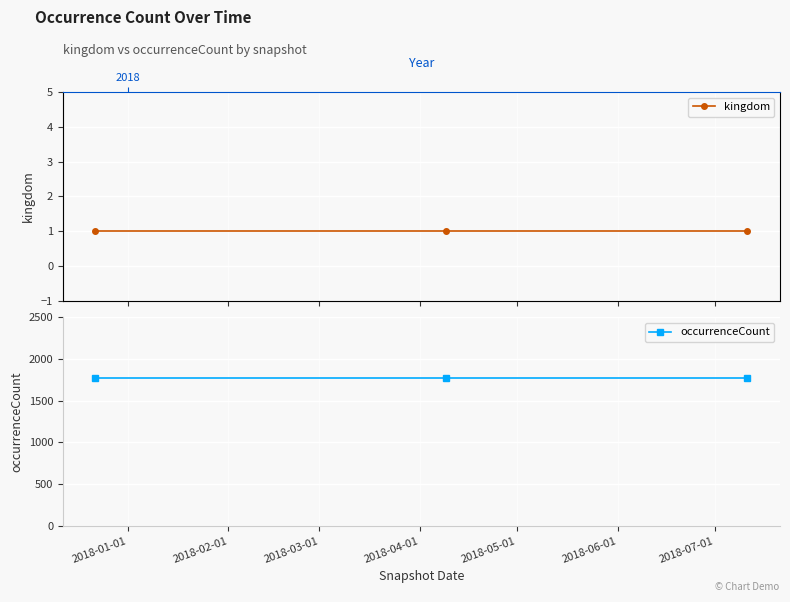

What is the lowest value of the occurrenceCount series?

1779